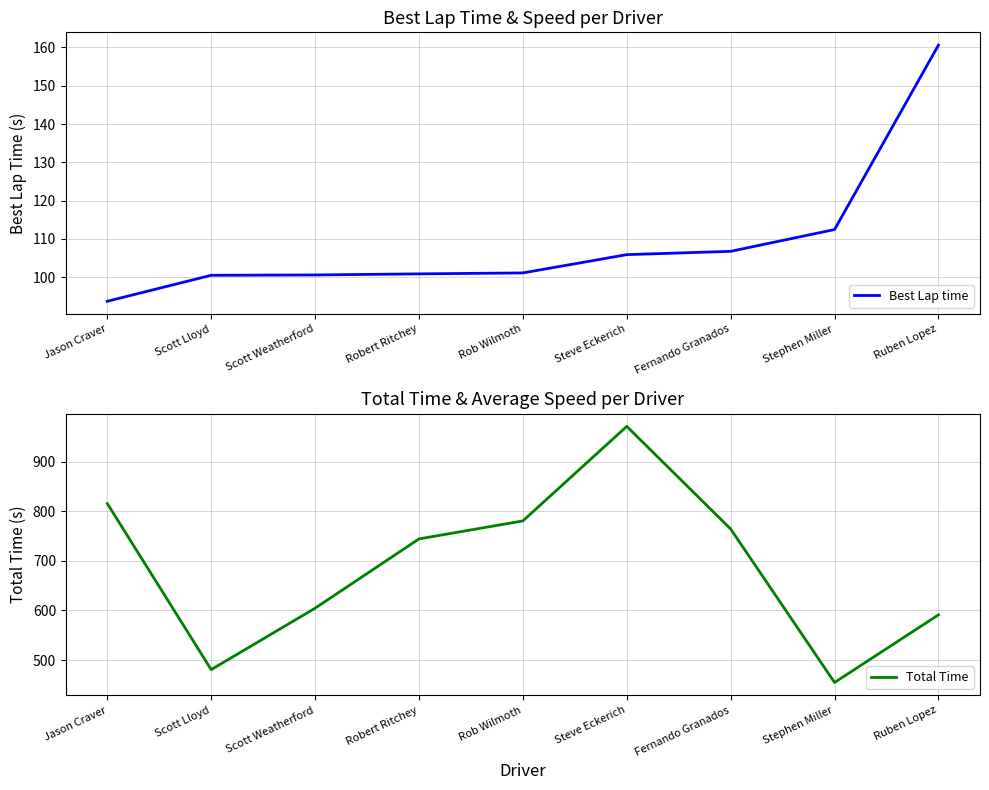

Where is the first local maximum for Total Time?

Steve Eckerich